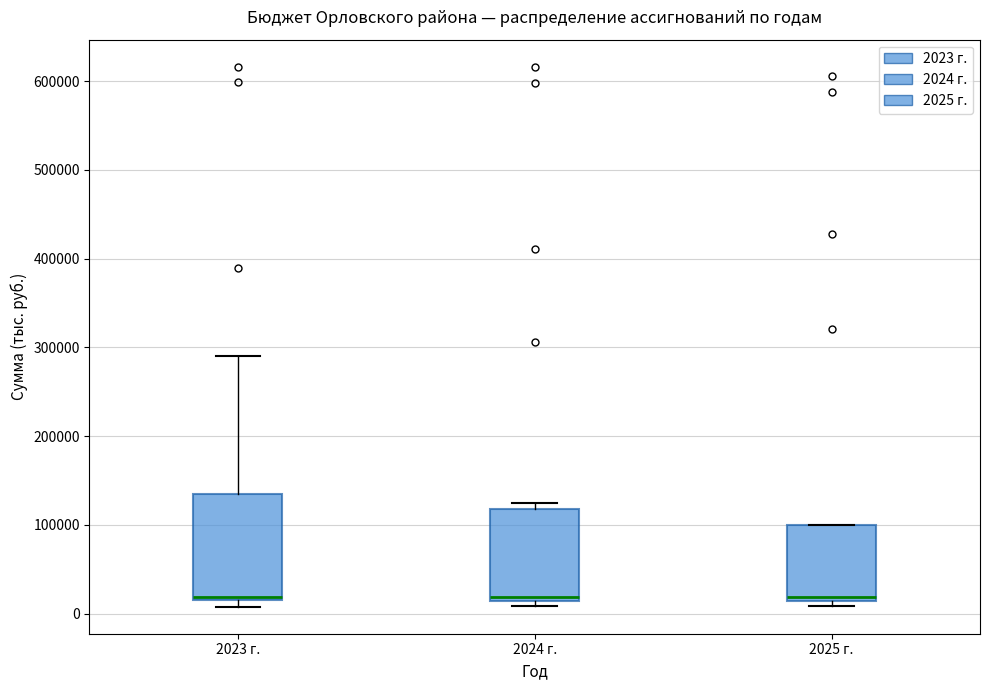

Where does the median line of the box for 2023 г. sit on the y-axis? The values are not printed on the chart, so give them approximately, as read against the axis.

20000